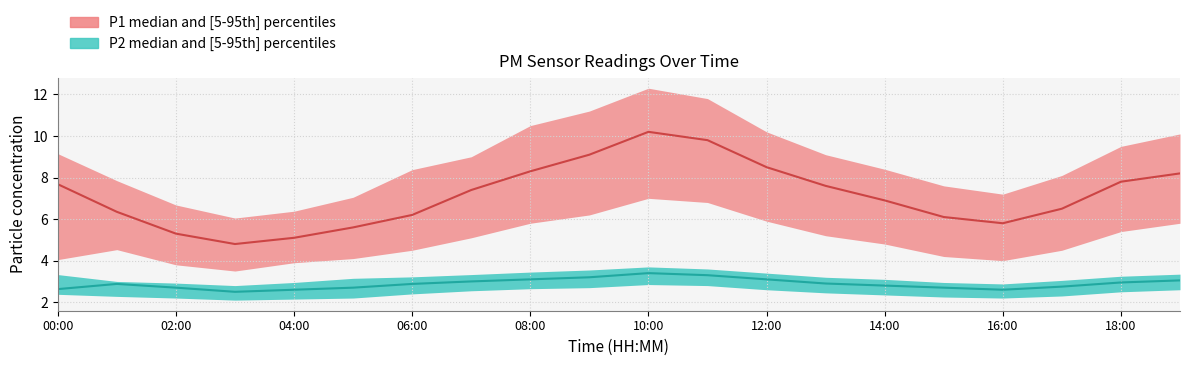

What position from the right is 08:00?

12